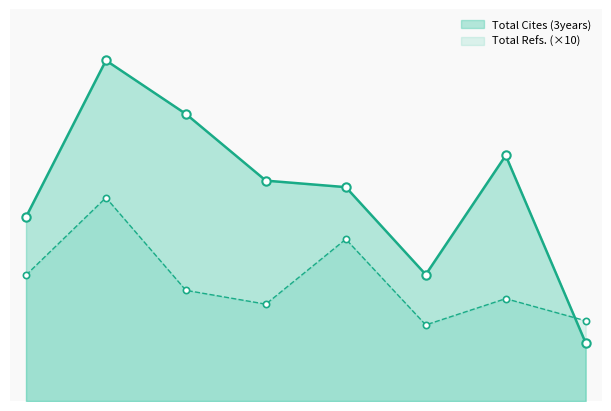

What are all the series names shown in the legend?

Total Cites (3years), Total Refs. (×10)